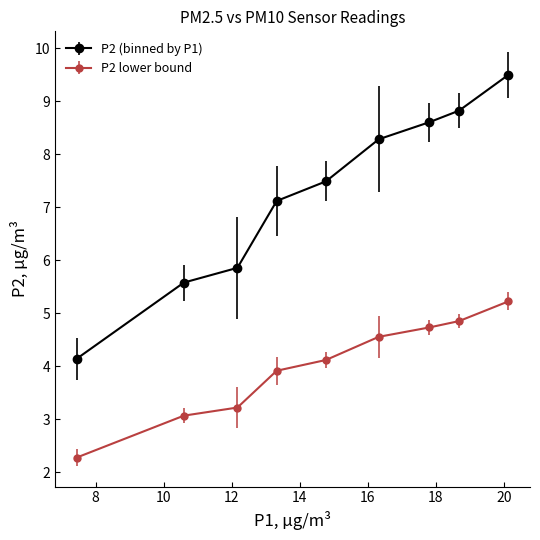

Which series has the largest range (max minus min)?

P2 (binned by P1)